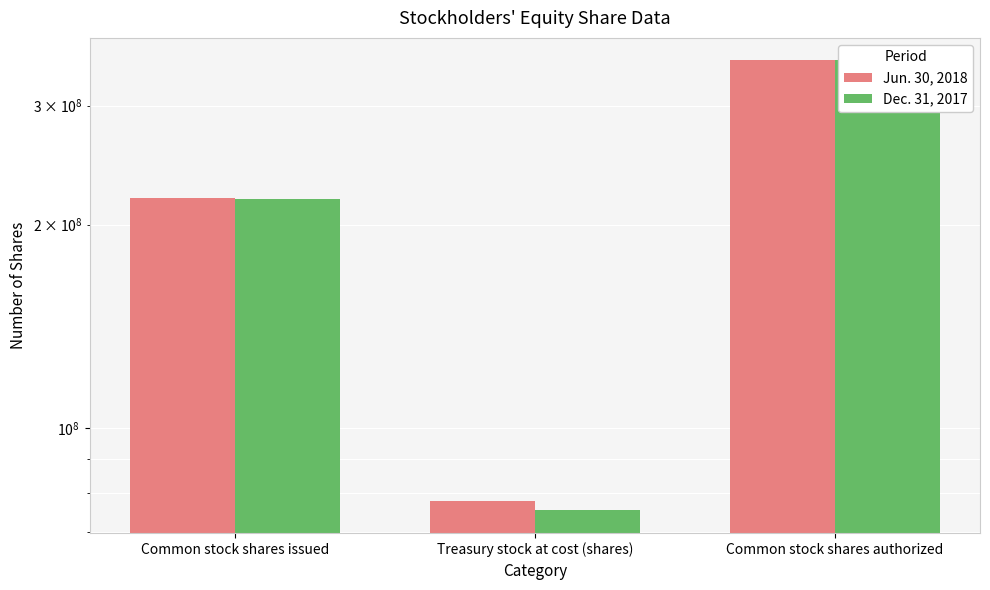

What are all the series names shown in the legend?

Jun. 30, 2018, Dec. 31, 2017